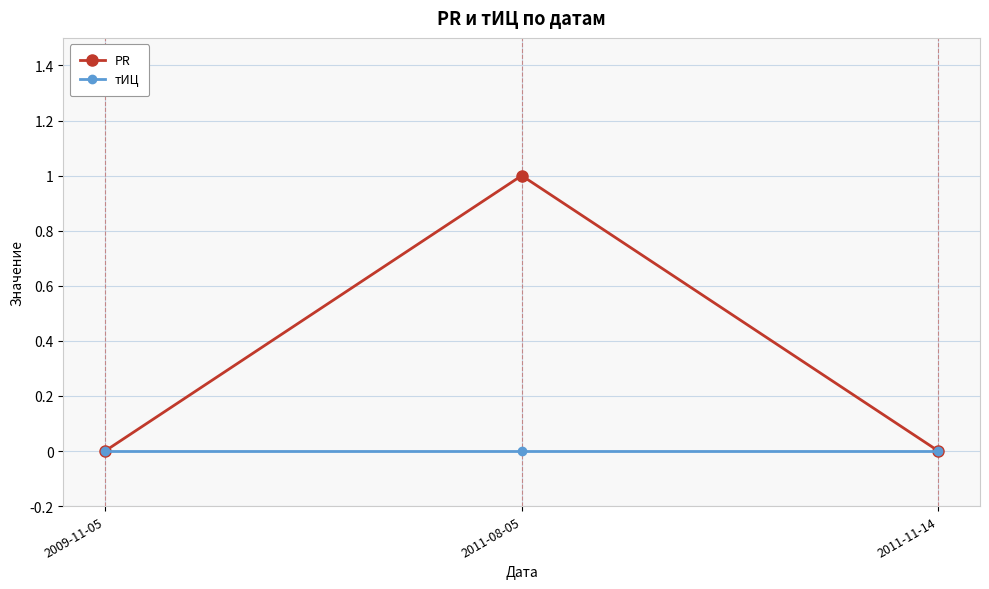

Which series changed the most between 2009-11-05 and 2011-08-05?

PR